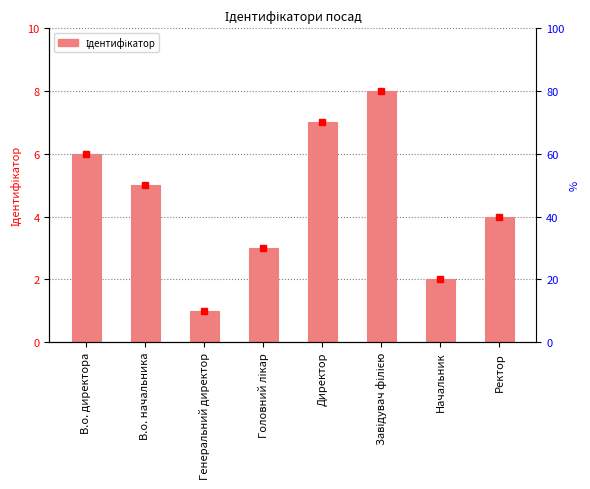

Reading left to right, extract all data points from this chart.

В.о. директора=6	В.о. начальника=5	Генеральний директор=1	Головний лікар=3	Директор=7	Завідувач філією=8	Начальник=2	Ректор=4